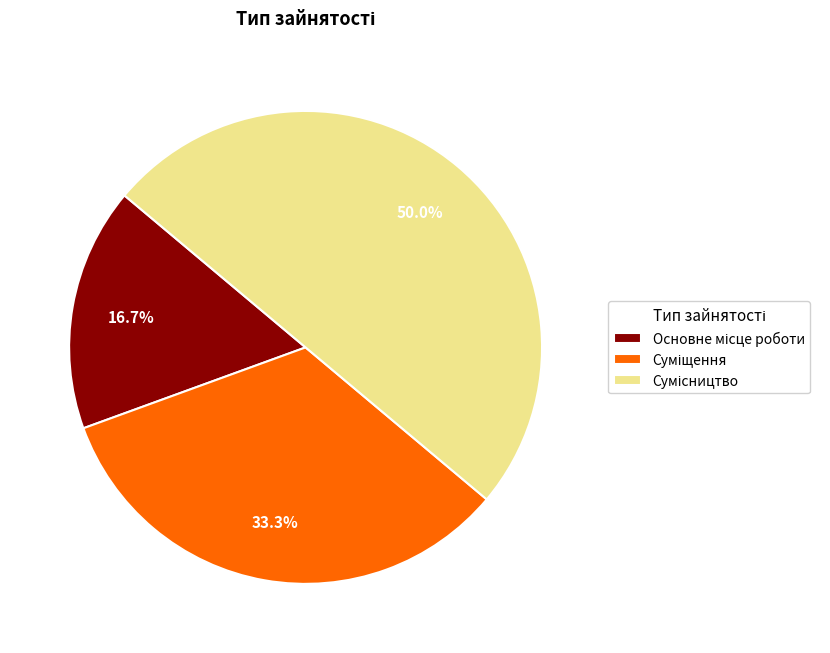

To the nearest percent, what portion does Основне місце роботи represent?

17%